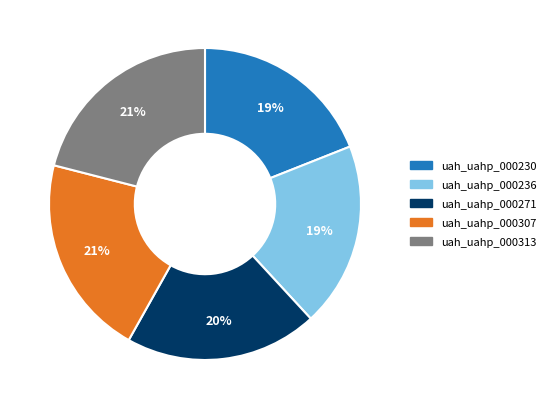

To the nearest percent, what is the combined percentage of uah_uahp_000230 and uah_uahp_000313?

40%